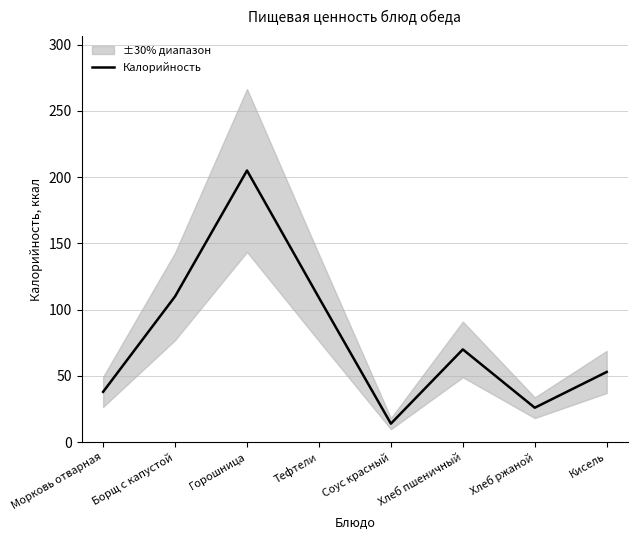

What is the approximate value at Борщ с капустой, to the nearest 50?

100